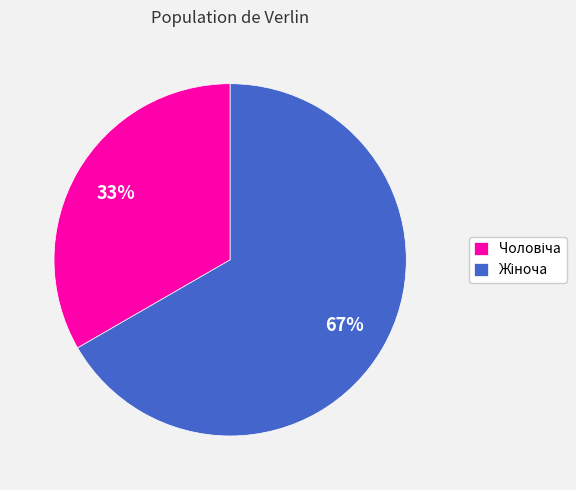

Does any single category account for the majority?

Yes